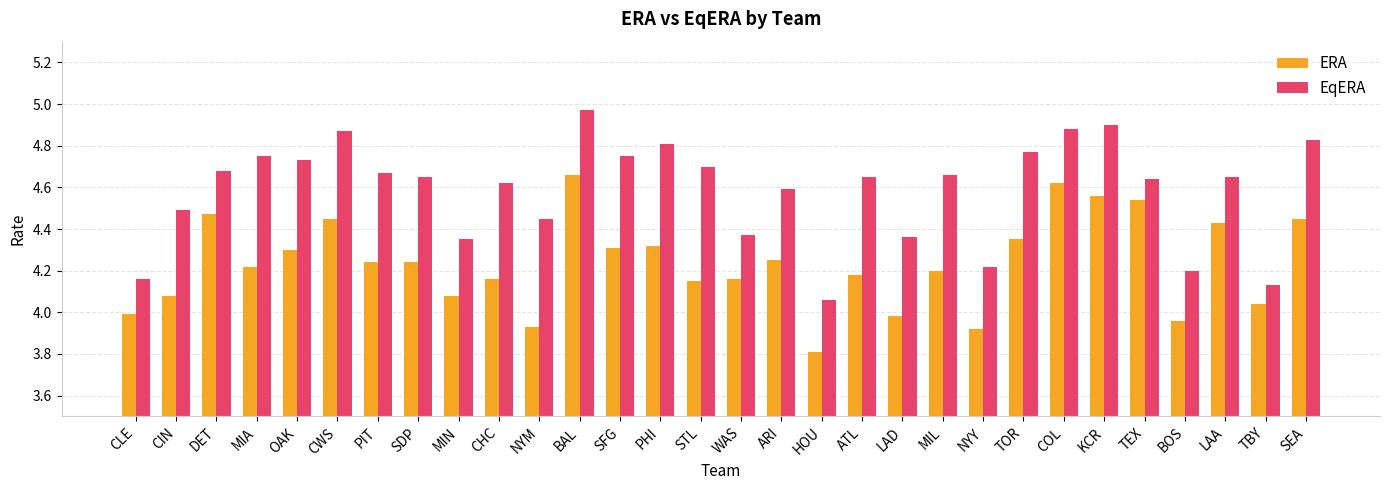

What is the difference between the second highest and minimum values in the EqERA series?

0.8